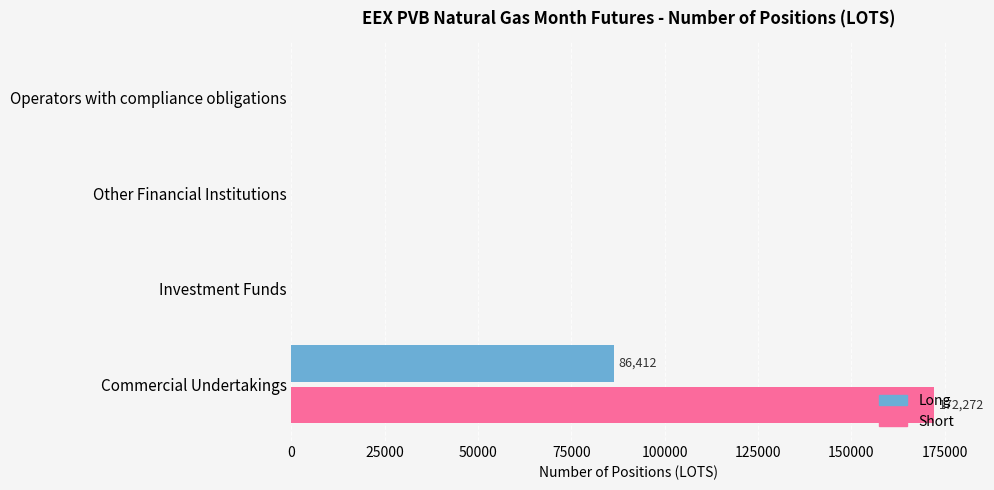

Which series has the largest total across all categories?

Short